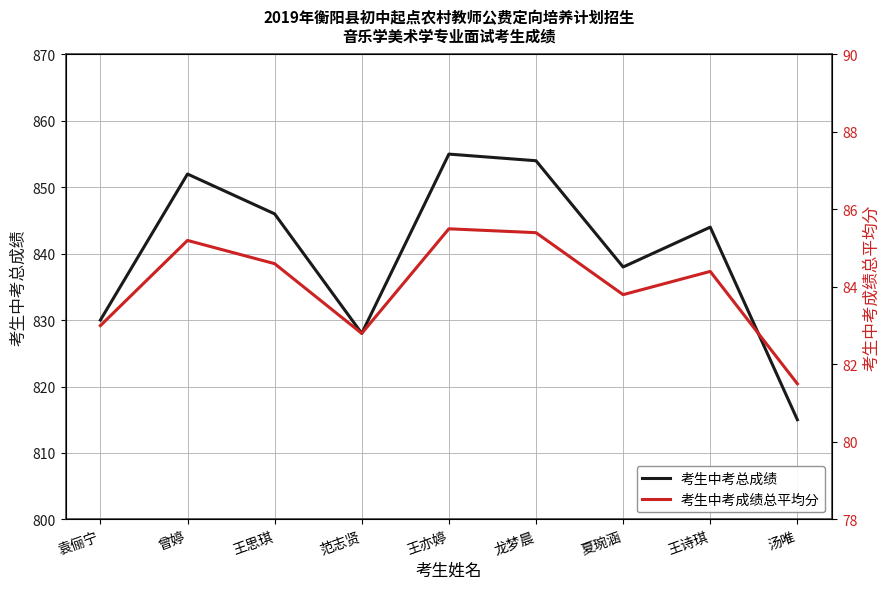

How many interior local valleys does the 考生中考总成绩 series have?

2